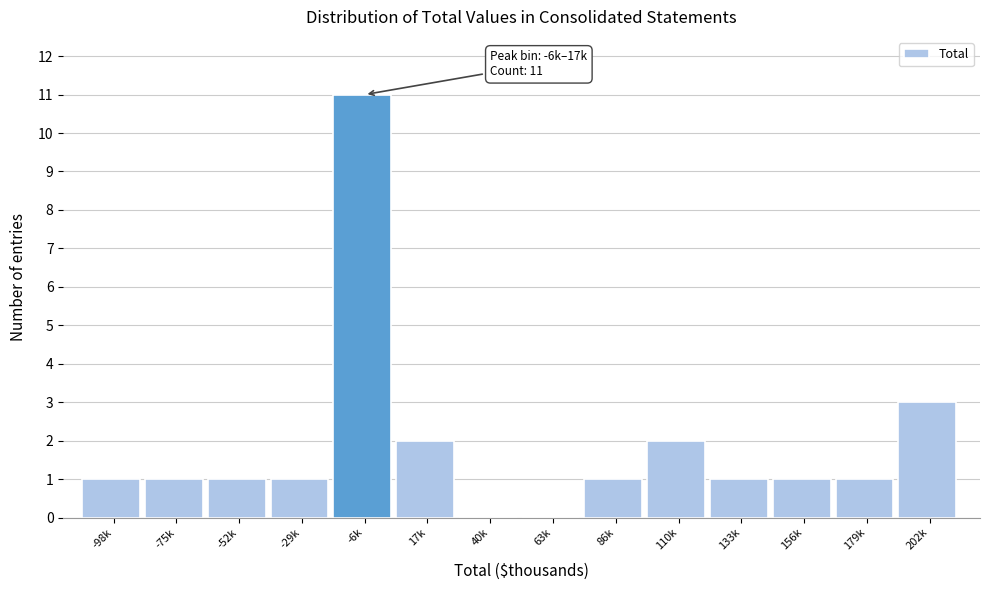

Reading left to right, what are all the values shown in this chart?

-98k=1	-75k=1	-52k=1	-29k=1	-6k=11	17k=2	40k=0	63k=0	86k=1	110k=2	133k=1	156k=1	179k=1	202k=3